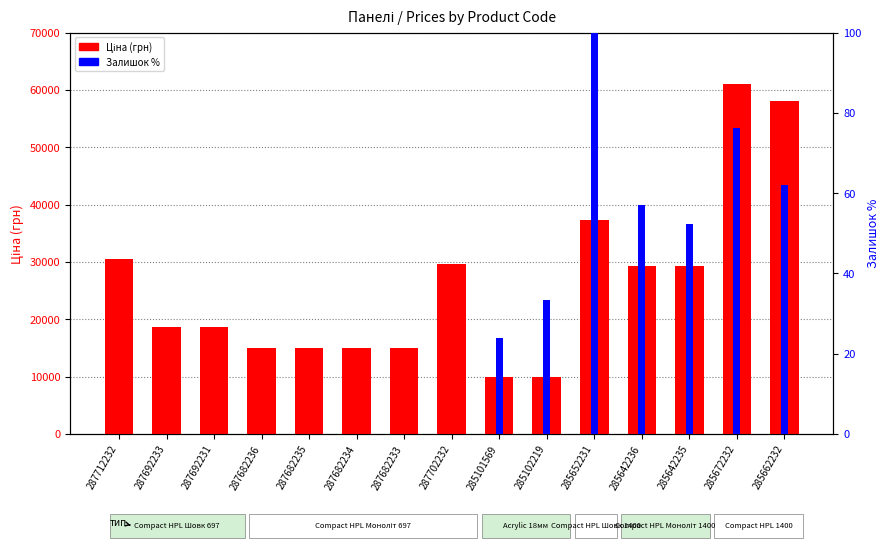

At which label does Ціна (грн) reach its minimum?

285101569